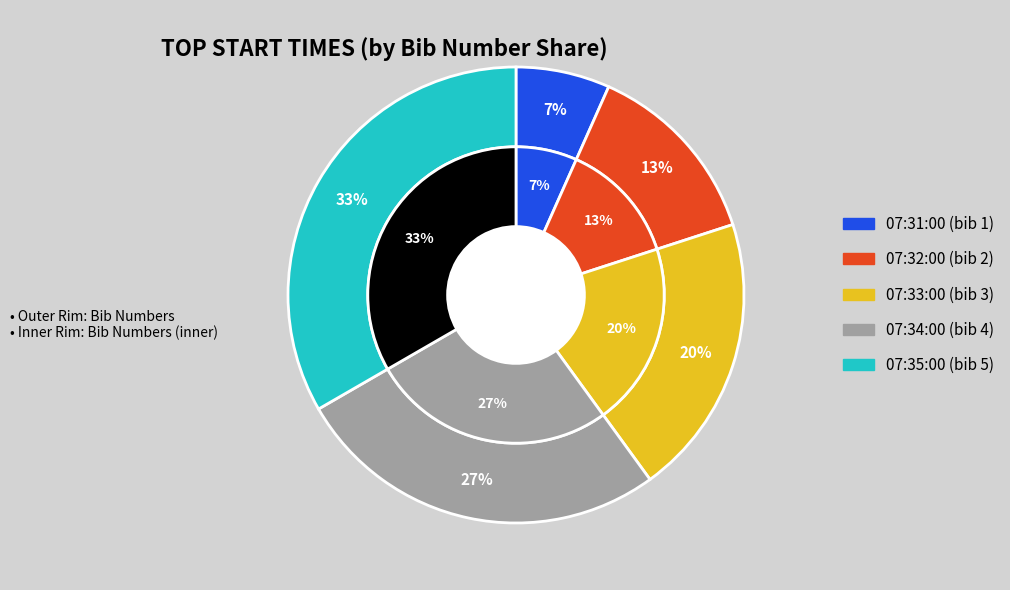

How many segments does this pie chart have?

5